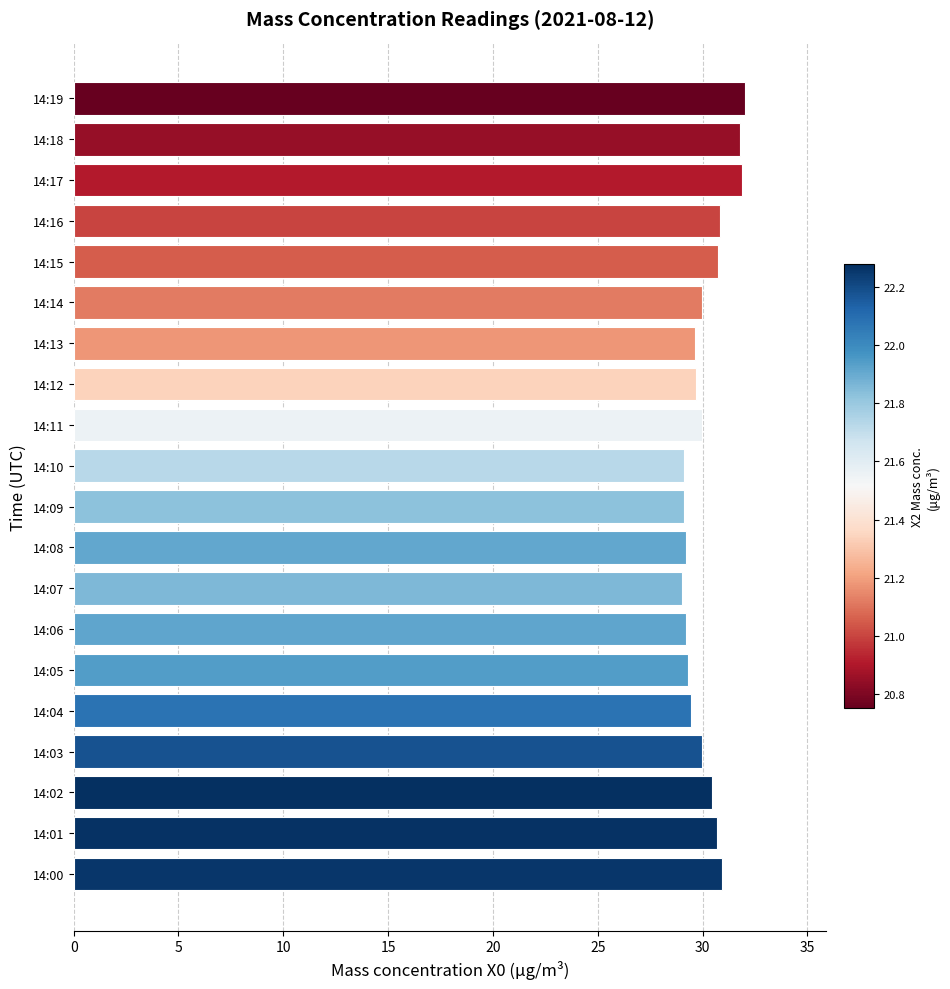

Does the chart contain stacked bars?

No